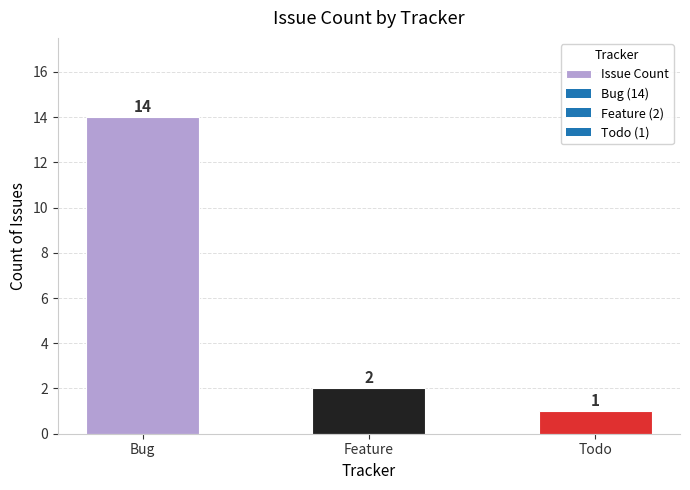

List the labels in order of value, smallest first.

Todo, Feature, Bug